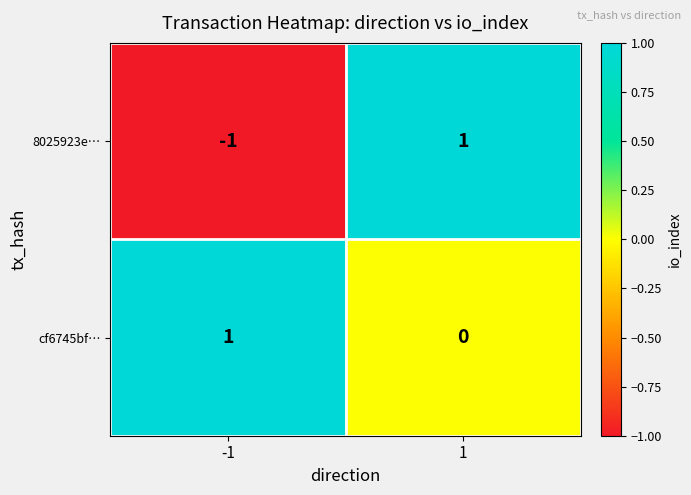

At -1, list the series in order from largest to smallest.

cf6745bf…, 8025923e…